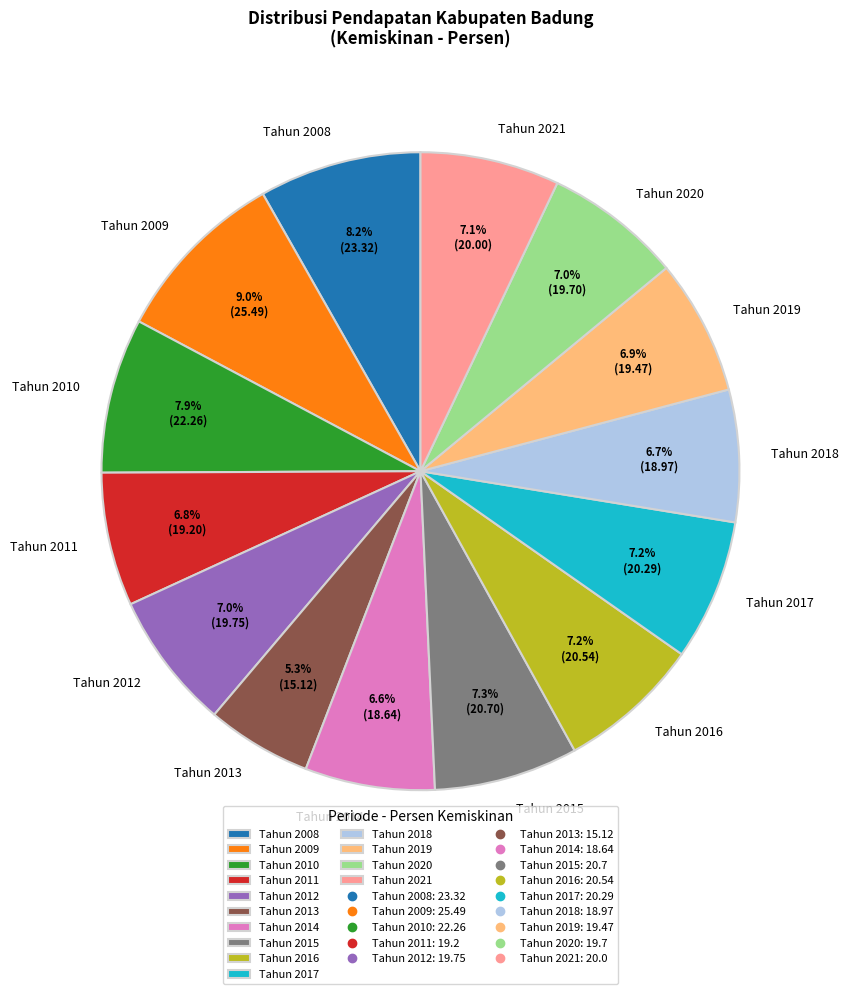

True or false: Tahun 2013 accounts for 5% of the total.

True